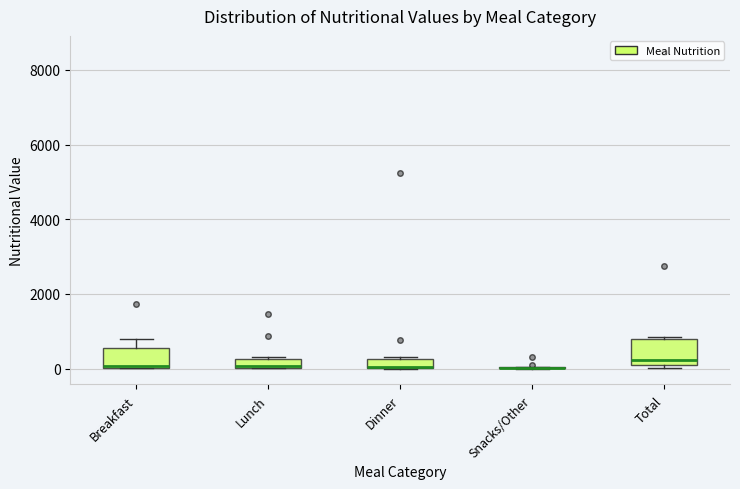

Where is the lower edge of the box for Dinner on the y-axis? The values are not printed on the chart, so give them approximately, as read against the axis.

0